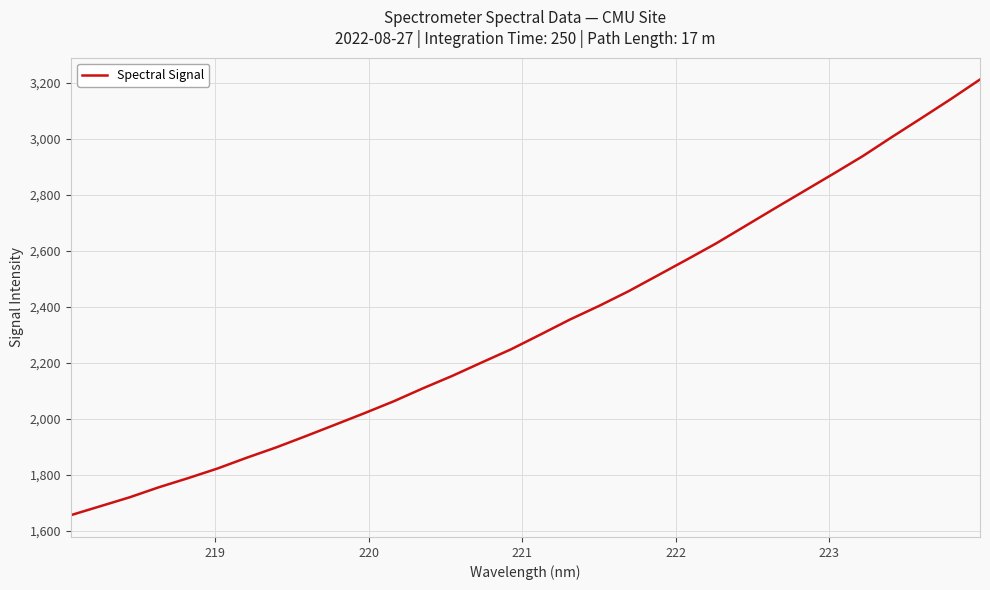

How many lines are shown in the chart?

1